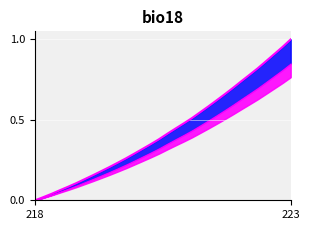

Is it true that the value at 10 is 0.4?

False